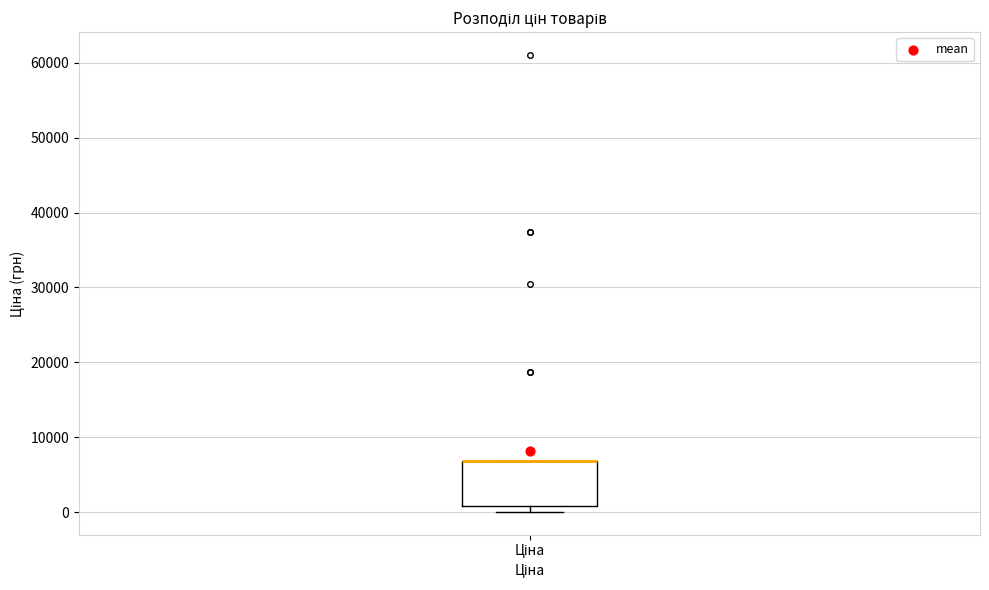

Where is the lower edge of the box for Ціна on the y-axis? The values are not printed on the chart, so give them approximately, as read against the axis.

1000